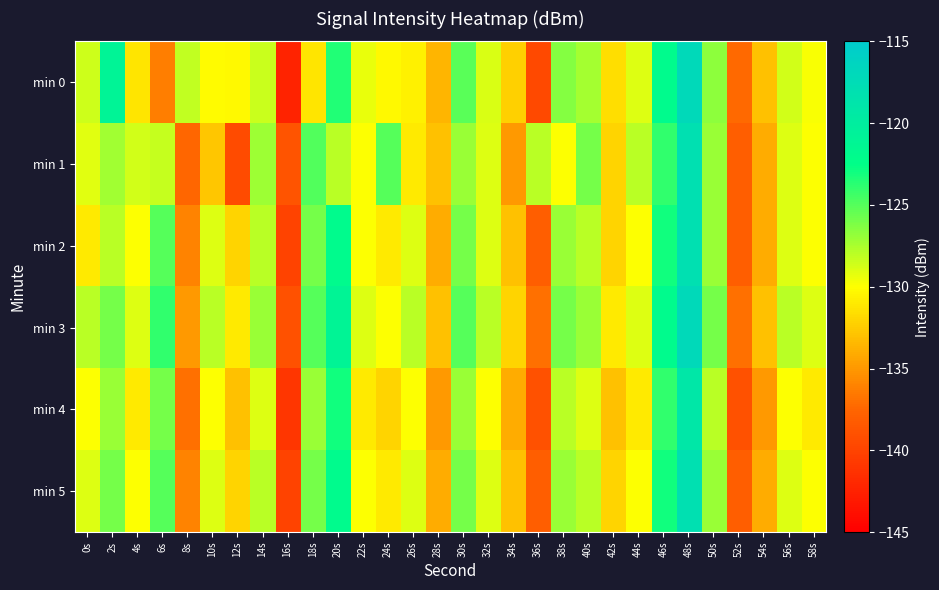

At which category is the sum across all series the highest?

48s